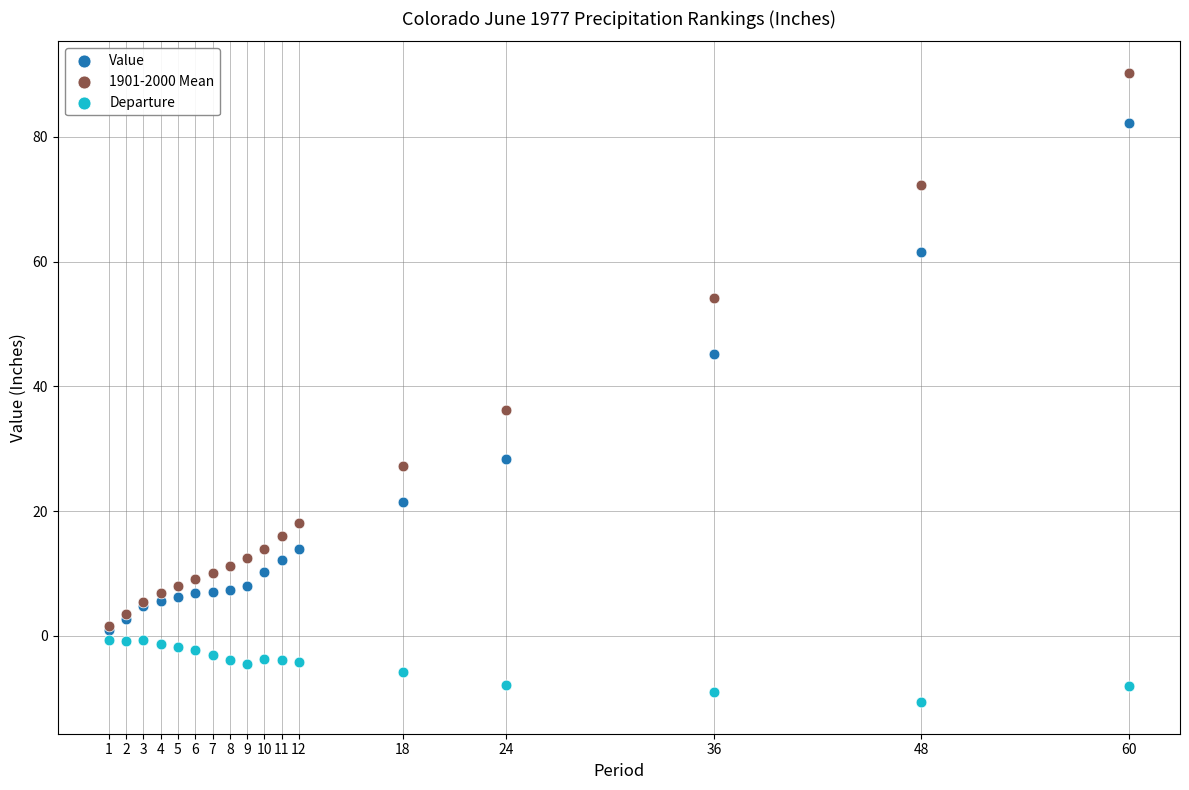

Which series has the widest spread of Y values?

1901-2000 Mean